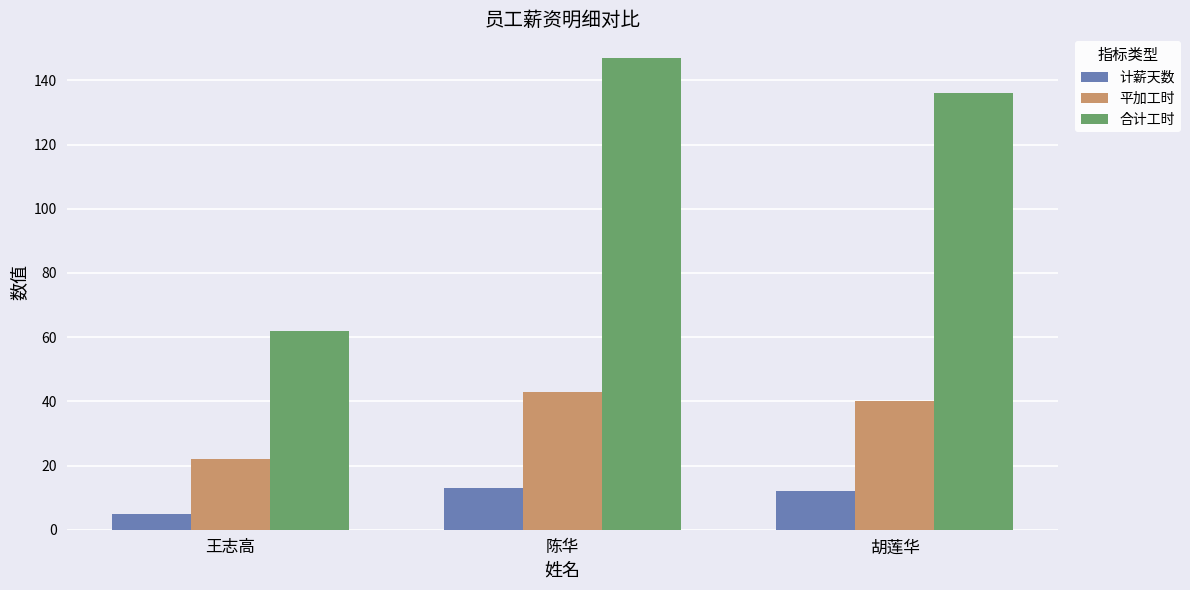

Reading right to left, list all the values displayed in this chart.

计薪天数: 胡莲华=12	陈华=13	王志高=5
平加工时: 胡莲华=40	陈华=43	王志高=22
合计工时: 胡莲华=136	陈华=147	王志高=62